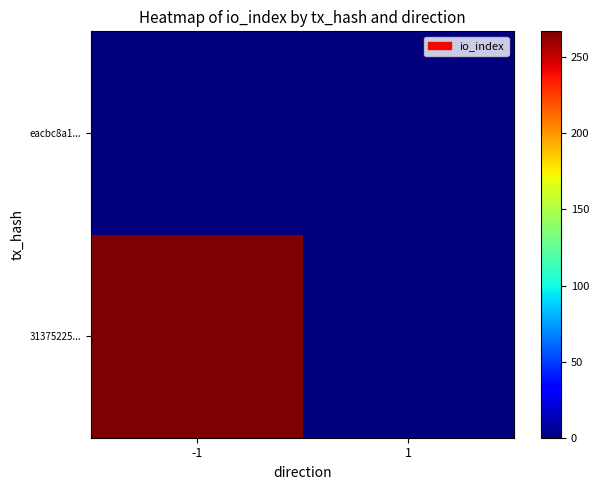

How many distinct data groups are displayed?

2